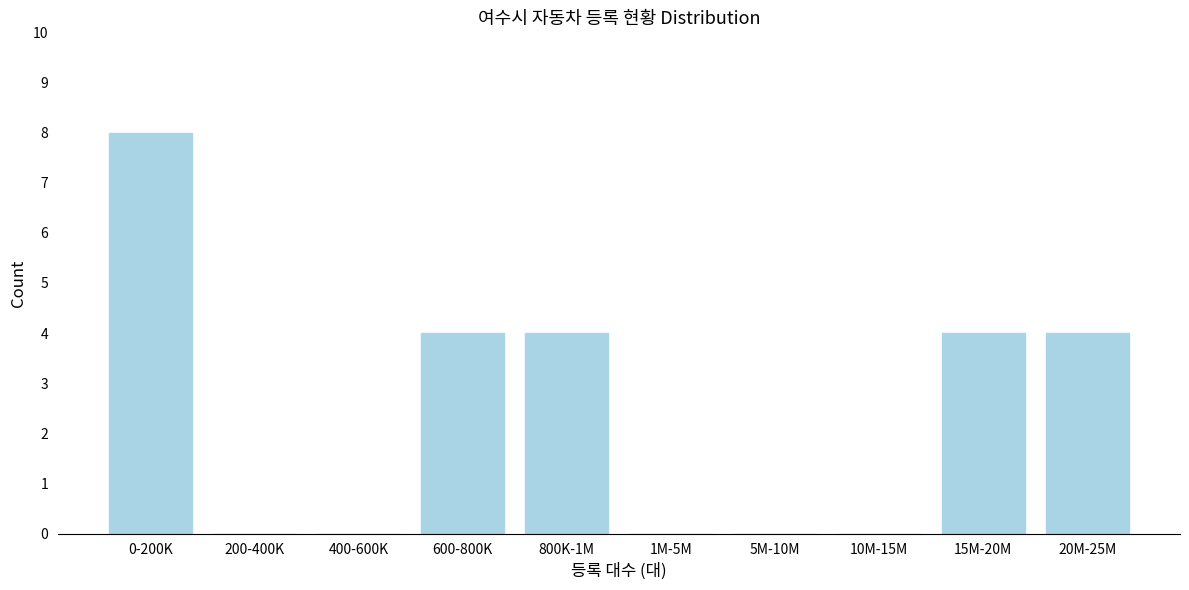

Reading left to right, what are all the values shown in this chart?

0-200K=8	200-400K=0	400-600K=0	600-800K=4	800K-1M=4	1M-5M=0	5M-10M=0	10M-15M=0	15M-20M=4	20M-25M=4